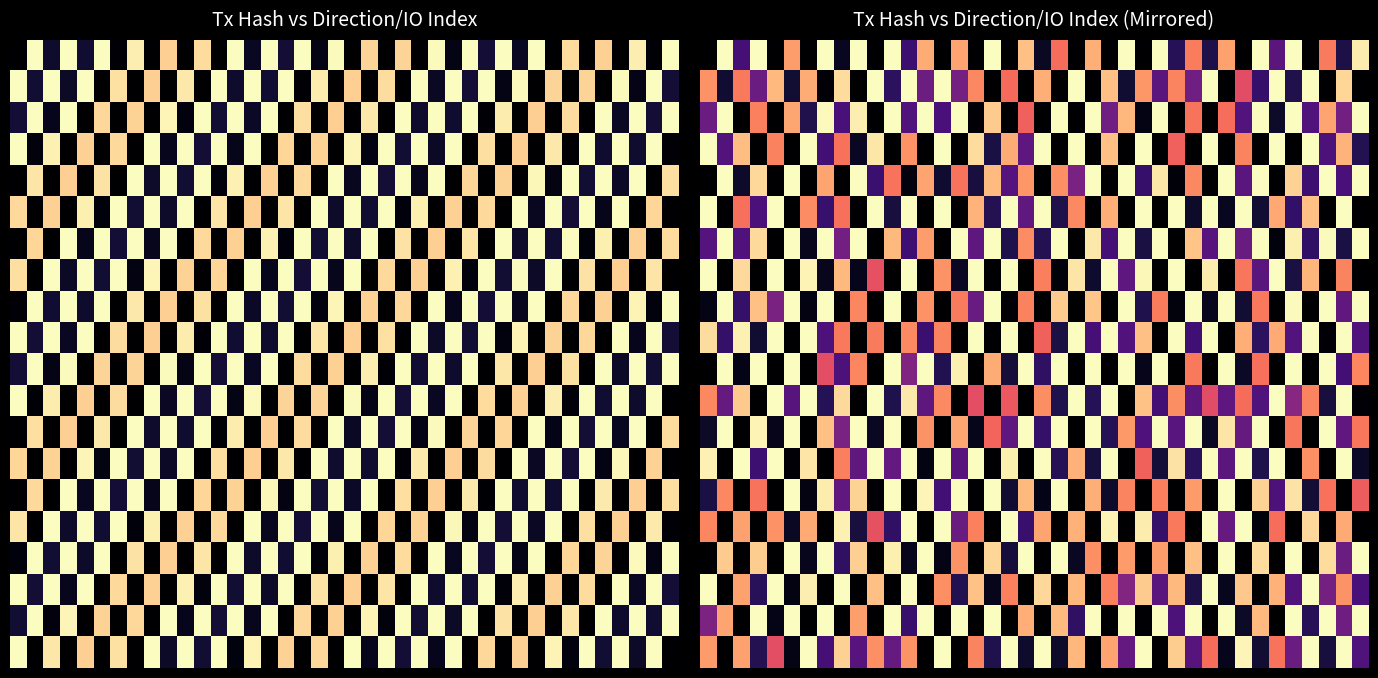

How many data points in 10.0 are above 0?

29